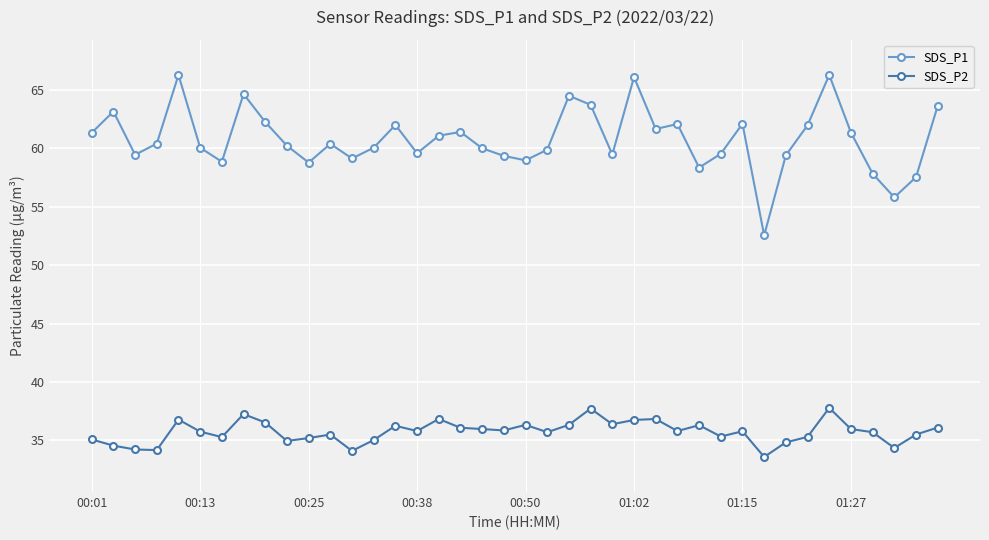

What is the difference between the maximum and minimum values in the SDS_P2 series?

4.2